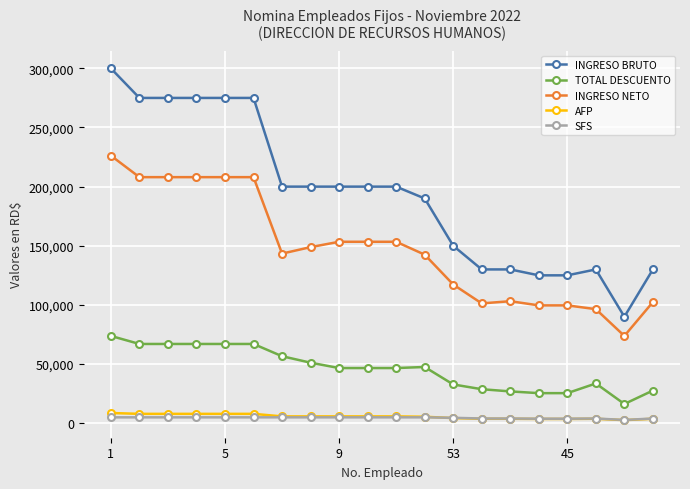

True or false: TOTAL DESCUENTO has more than 0 points higher than both neighbors.

True